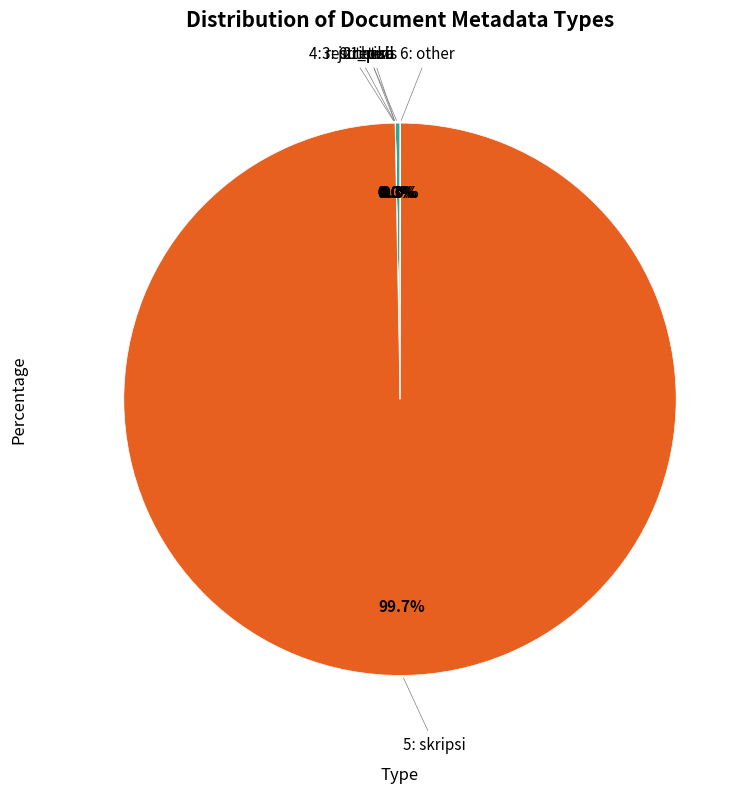

Is there any slice that represents more than half of the pie?

Yes